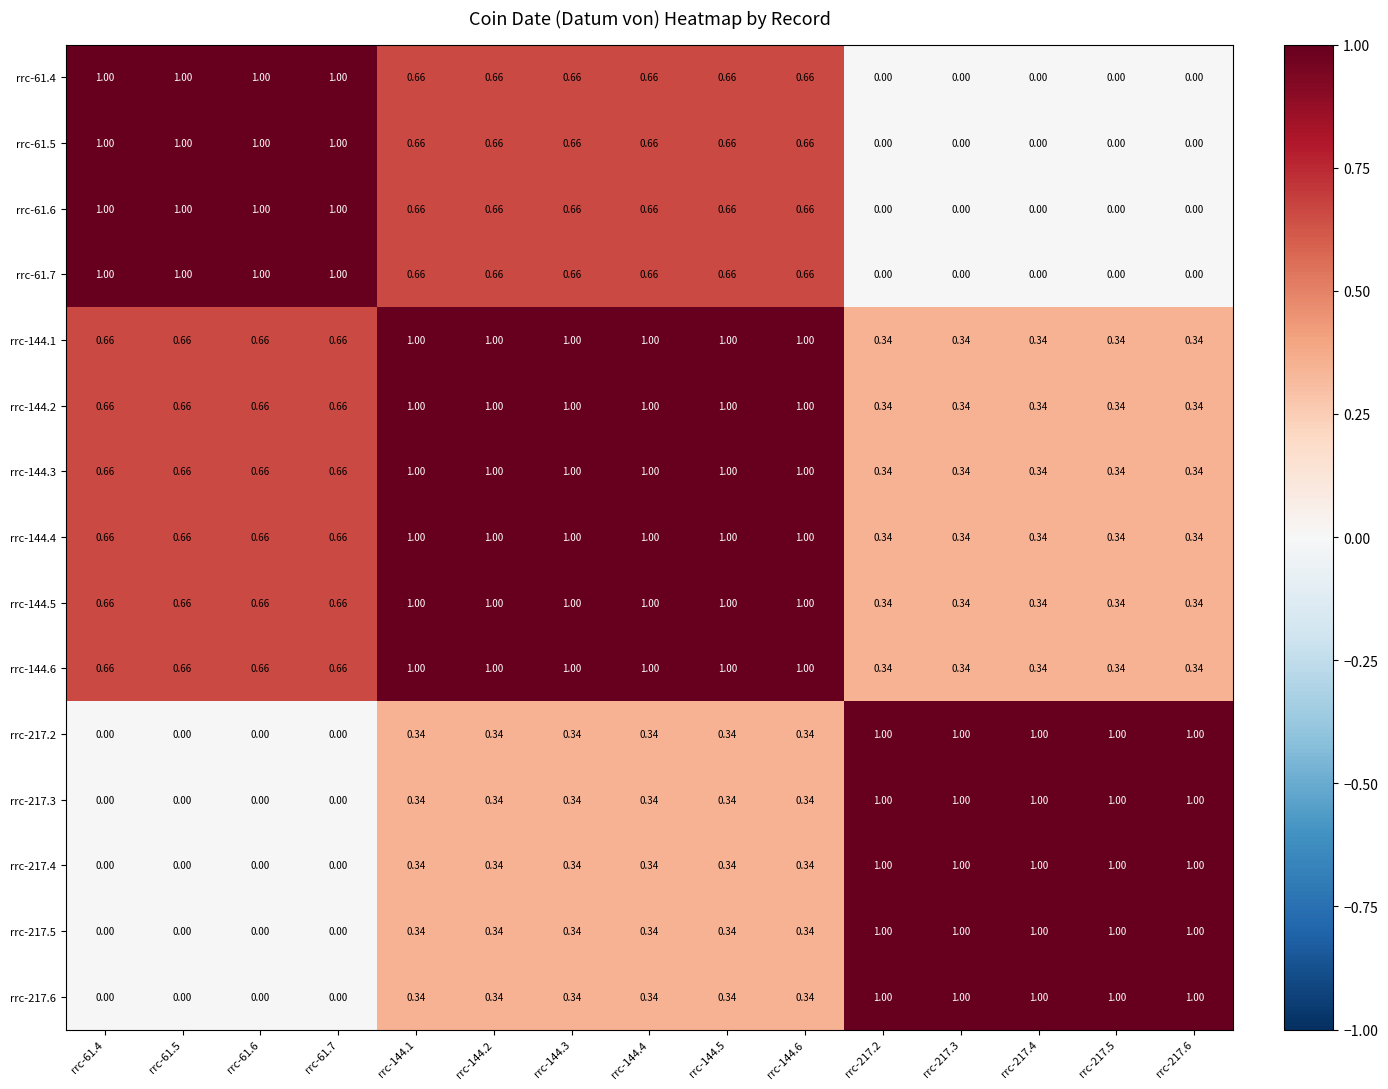

Which label corresponds to the largest value in the chart?

rrc-61.4